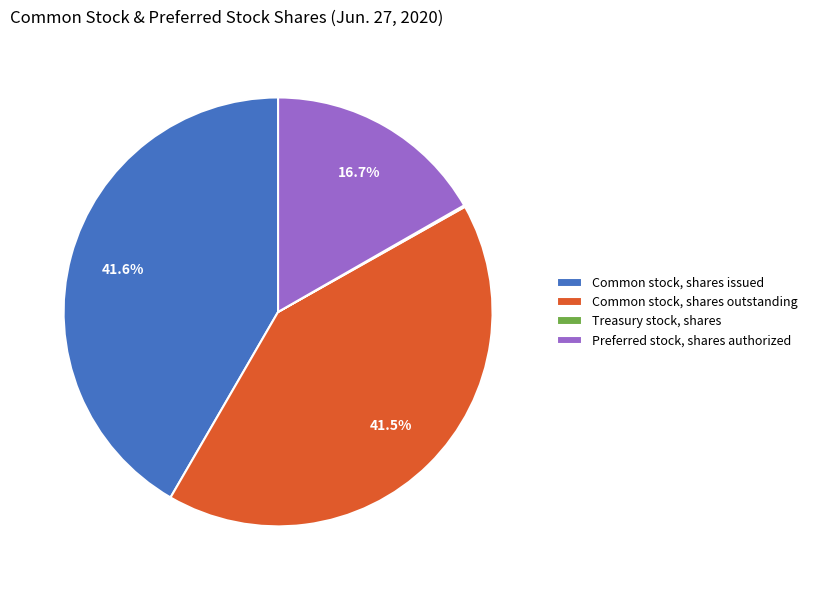

Between Common stock, shares outstanding and Preferred stock, shares authorized, which is larger?

Common stock, shares outstanding